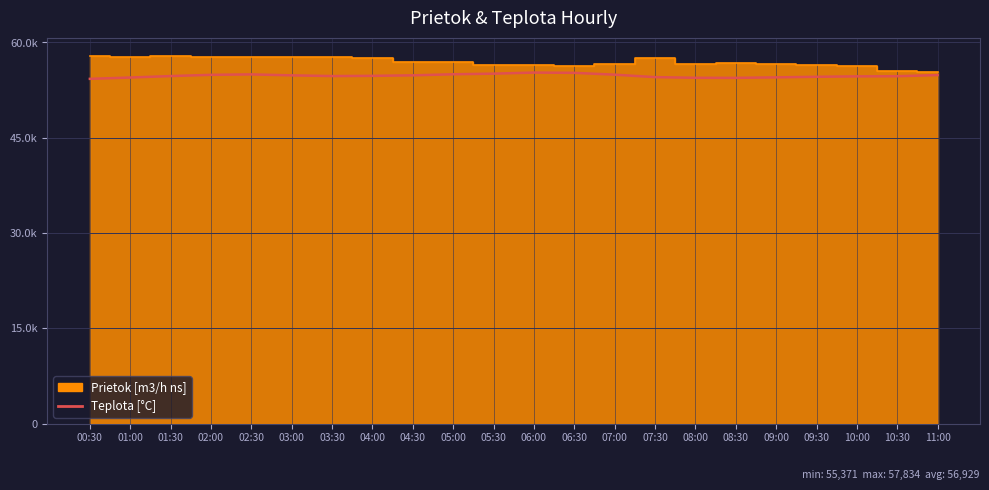

Approximately how many times larger is the value at 02:00 compared to 01:00?

1.0